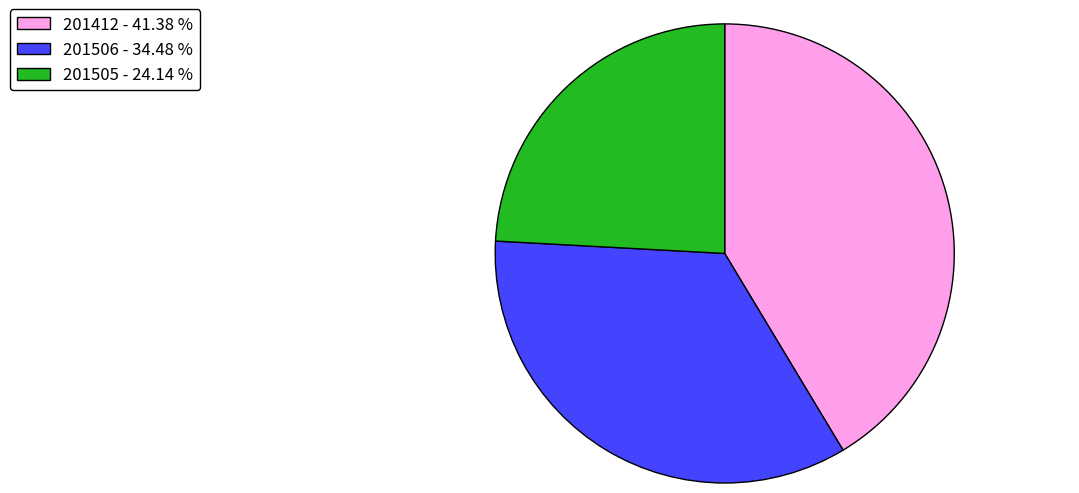

Is there any slice that represents more than half of the pie?

No